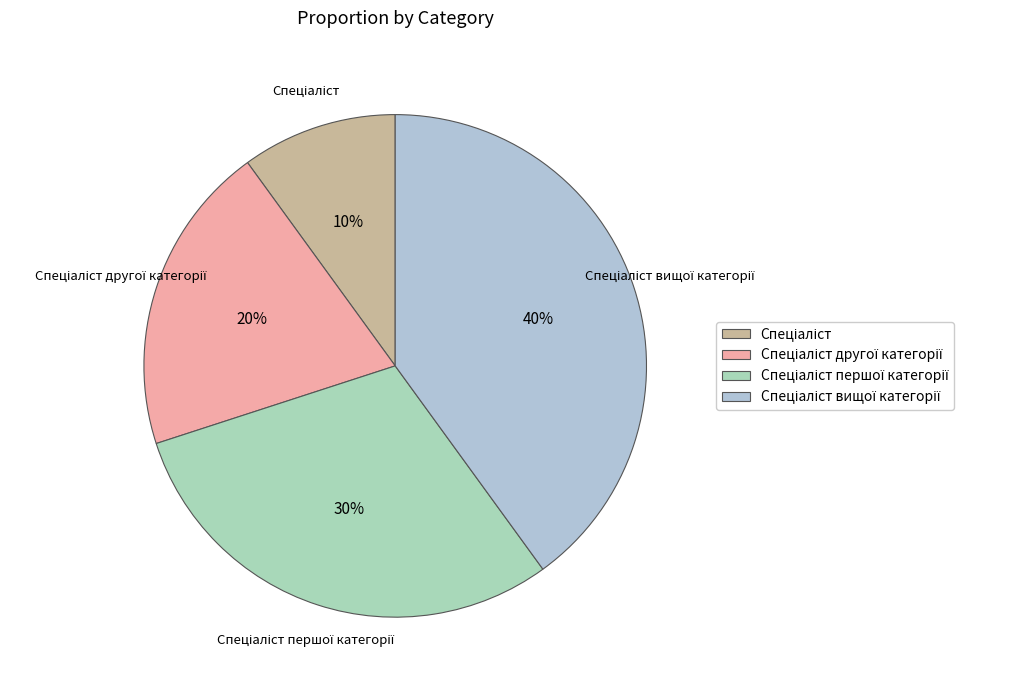

Is there a majority slice in this chart?

No